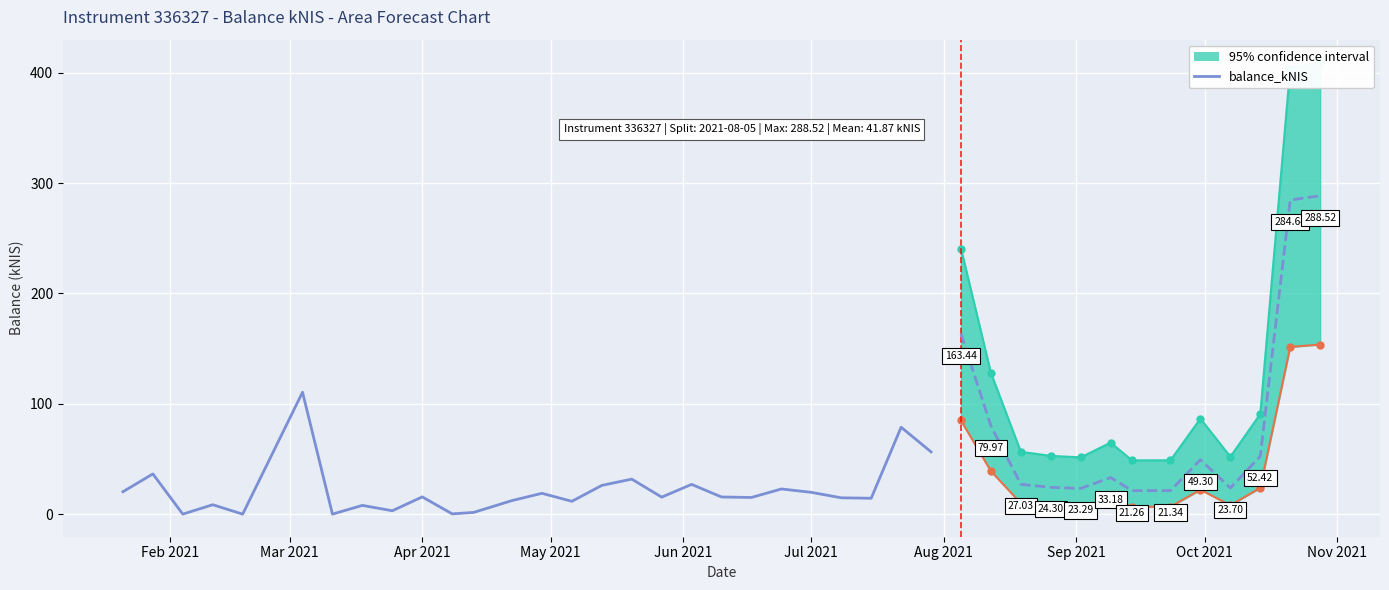

How many interior local peaks (higher than both neighbors) does the data have?

10